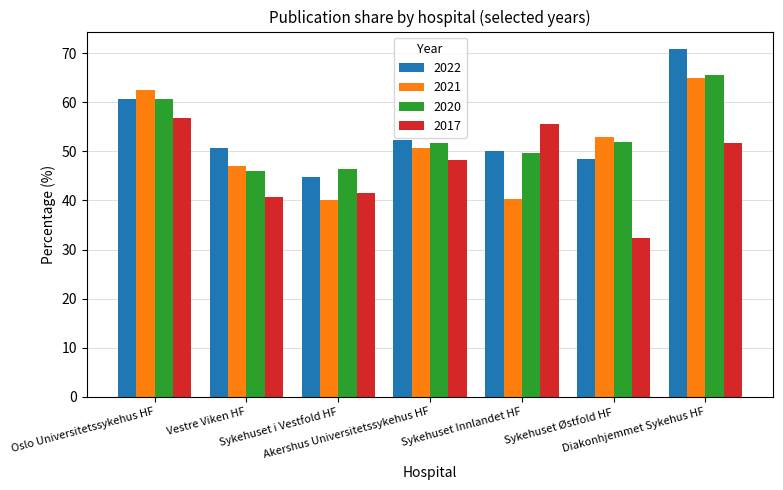

What are all the series names shown in the legend?

2022, 2021, 2020, 2017